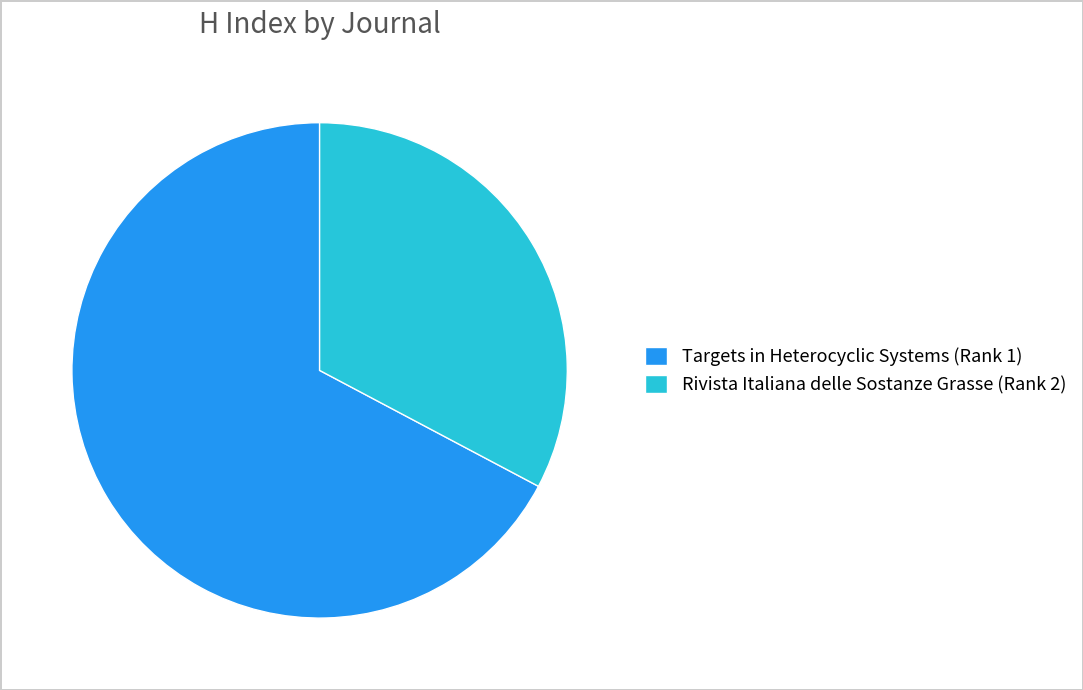

Is it true that Targets in Heterocyclic Systems (Rank 1) is 67% of the pie?

True